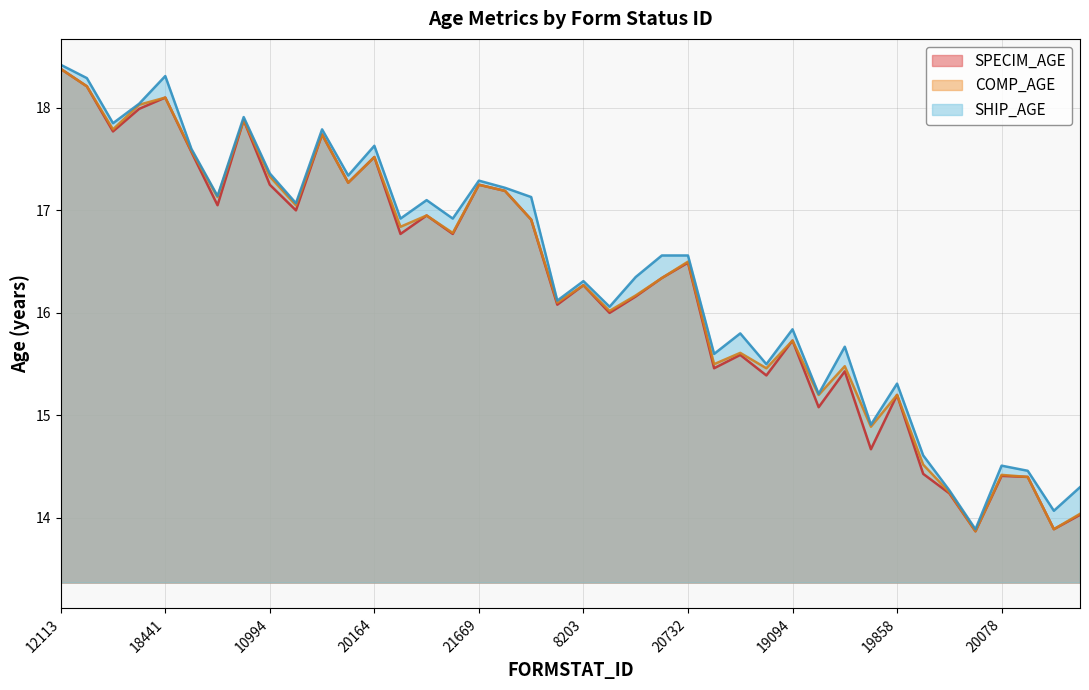

At which category does SHIP_AGE reach its first local valley?

11562